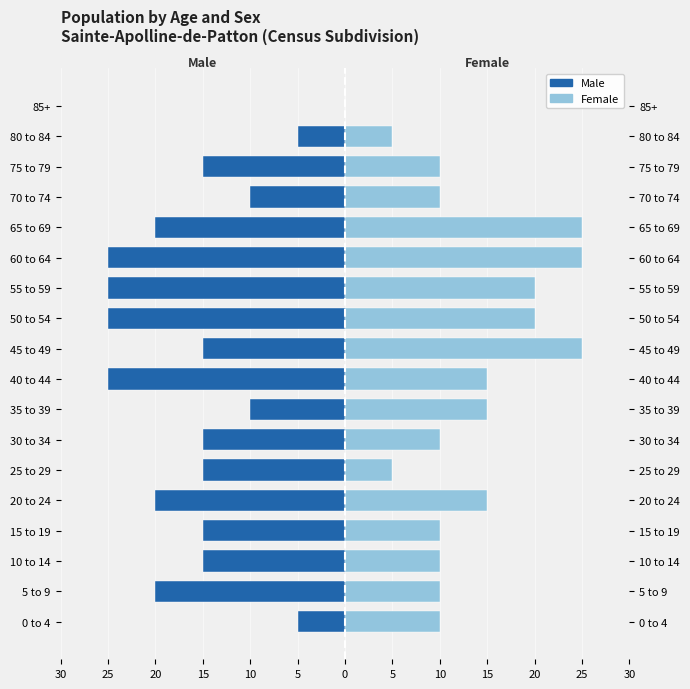

The value of Male at 60 to 64 is -37. True or false?

False